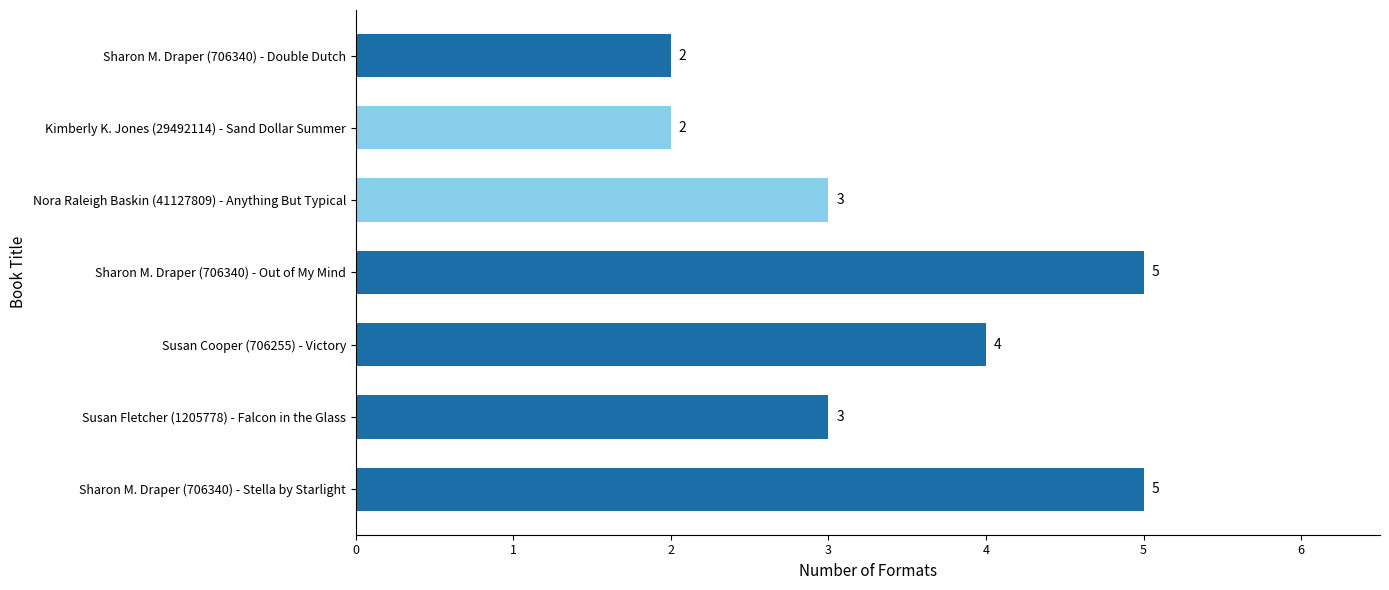

True or false: the data shows 1 at Nora Raleigh Baskin (41127809) - Anything But Typical.

False